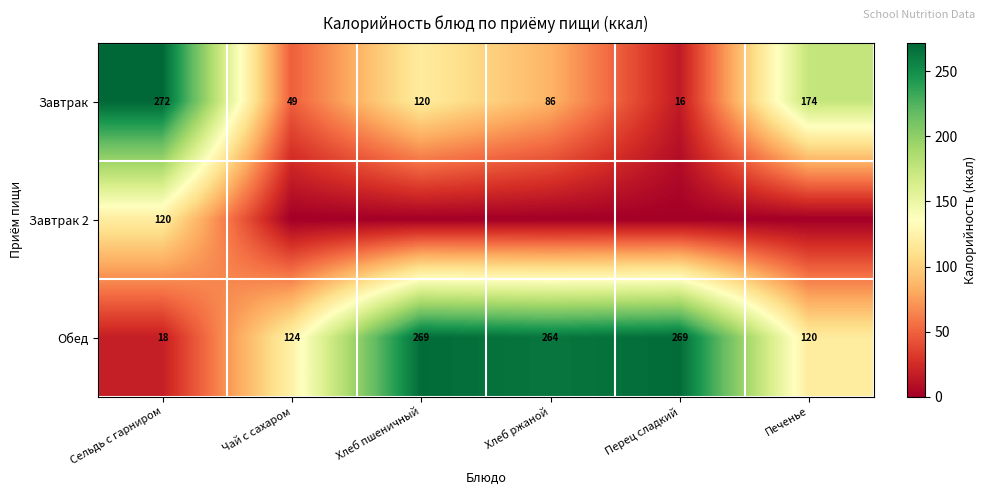

Where is Обед nearest to the value 143?

Чай с сахаром